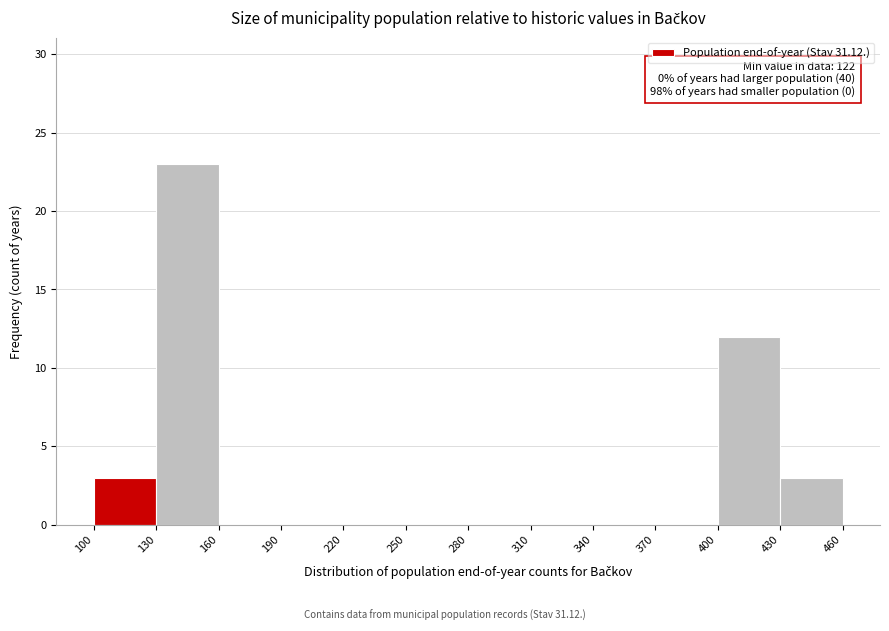

Which range on the x-axis has the tallest bar?

130 to 160